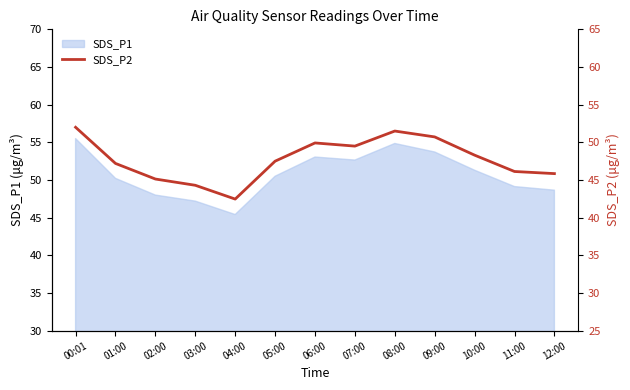

Where is the data nearest to the value 47?

01:00